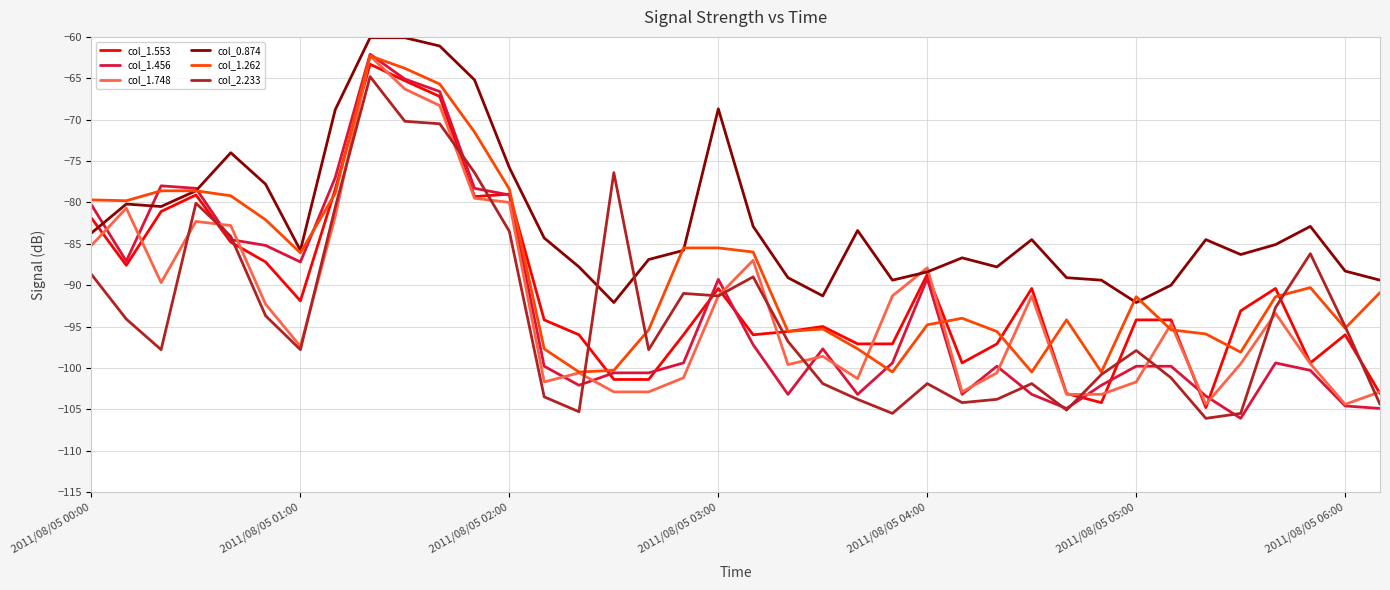

What is the smallest value displayed?

-106.1